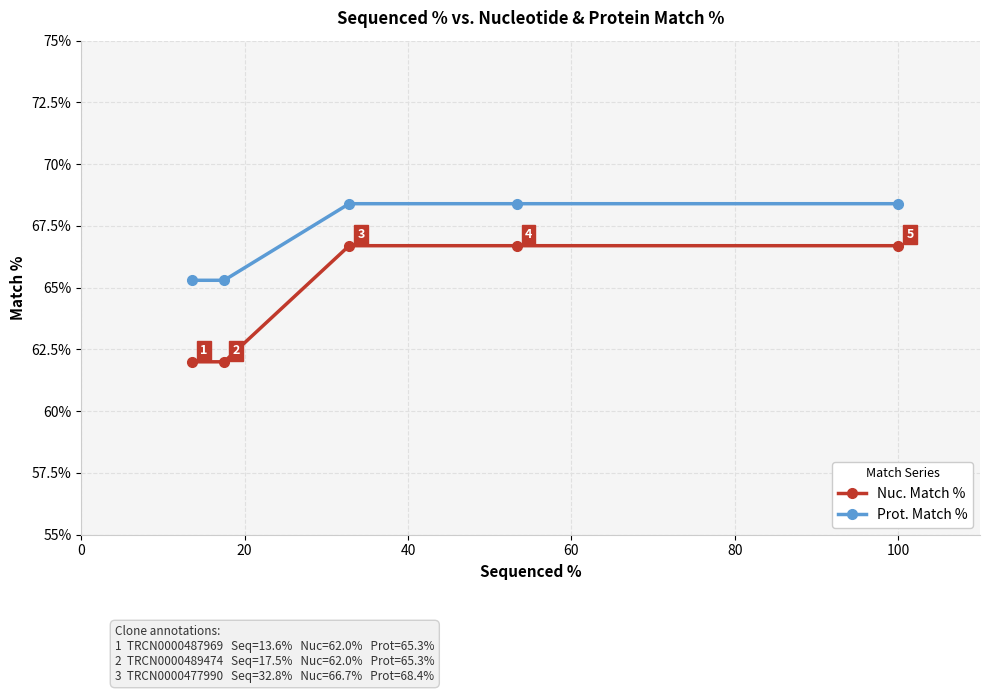

True or false: Prot. Match % and Nuc. Match % cross at least once.

False